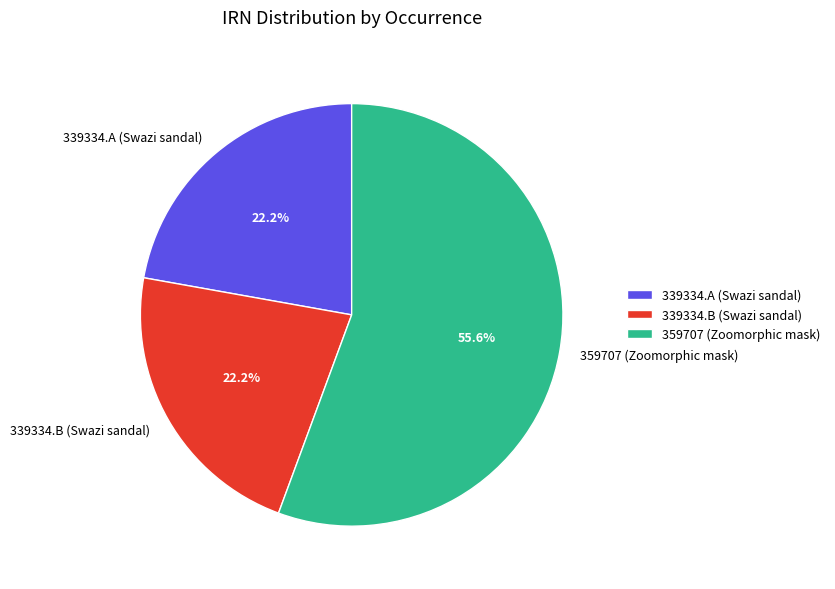

What is the total percentage of 359707 (Zoomorphic mask) and 339334.B (Swazi sandal)?

77.8%